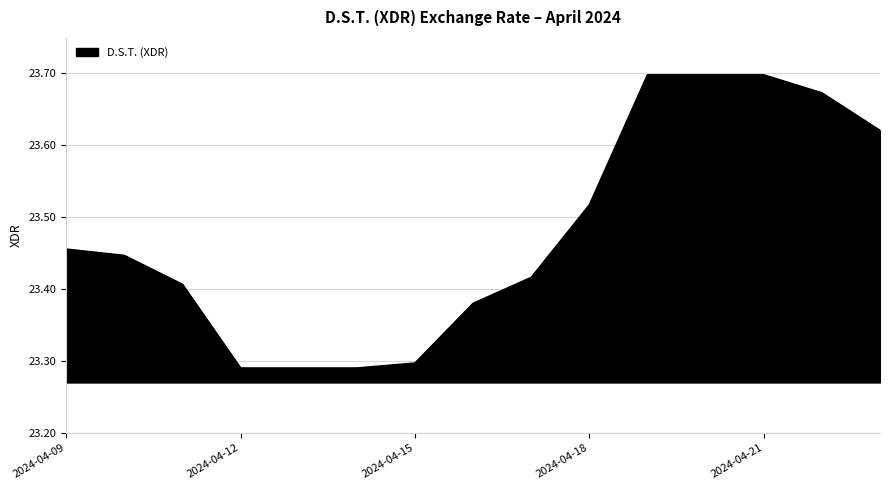

Which category has the highest value across all series?

2024-04-19